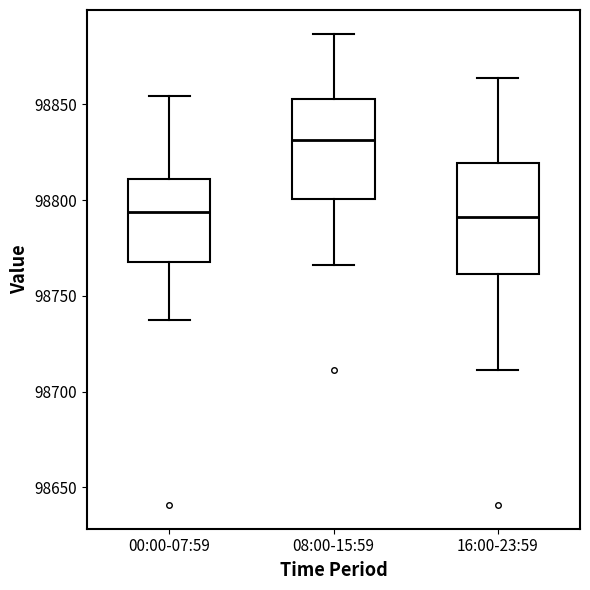

Reading left to right, transcribe this box plot: for each box, give where its median line is, the range the box spans, and where its two whiskers end, as read against the y-axis. The values are not printed on the chart, so give them approximately, as read against the axis.

00:00-07:59: median 98795, box 98770 to 98810, whiskers 98735 to 98855
08:00-15:59: median 98830, box 98800 to 98855, whiskers 98765 to 98885
16:00-23:59: median 98790, box 98760 to 98820, whiskers 98710 to 98865